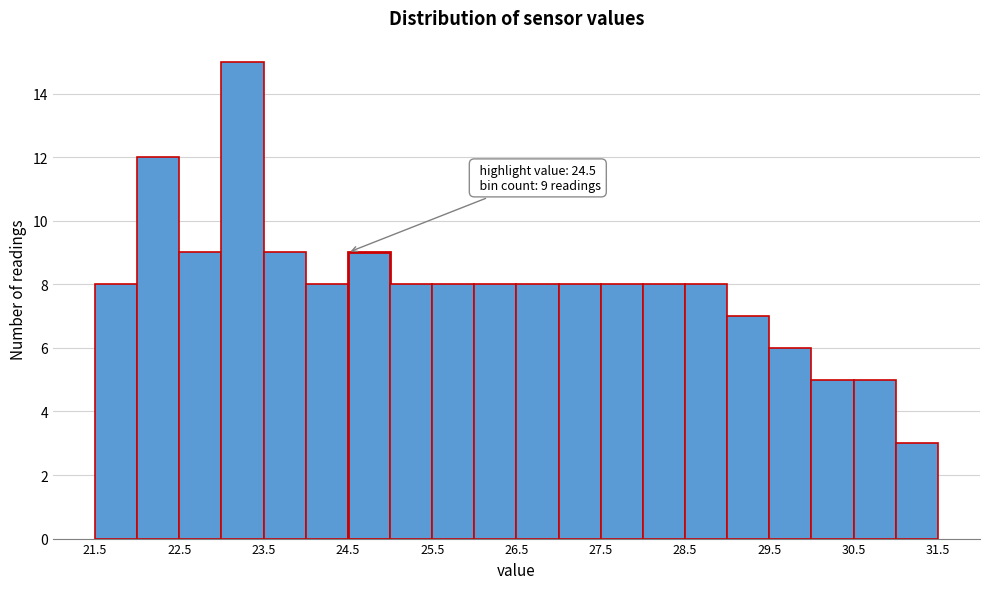

Over which range of the x-axis is the bar tallest?

23.0 to 23.5